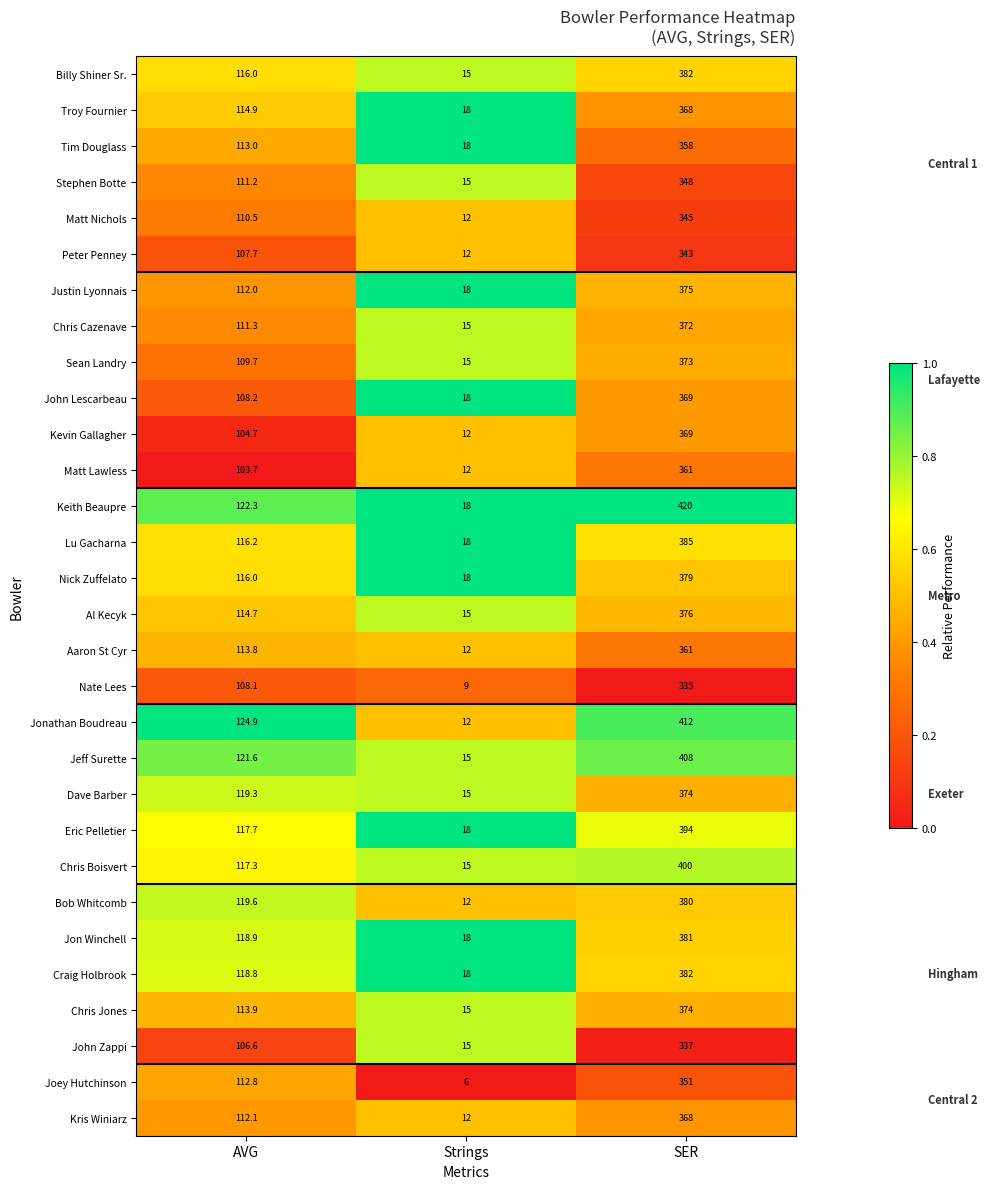

What is the total value across all series at SER?

11180.0